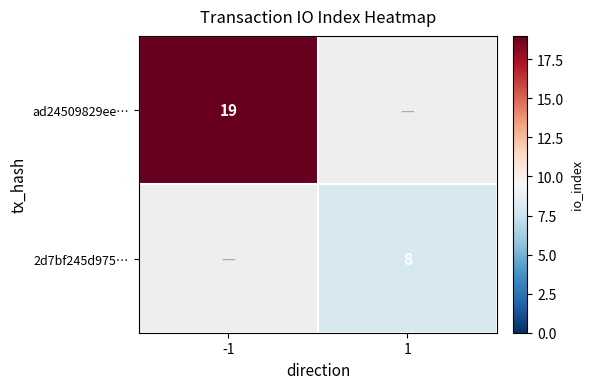

Count the number of categories in the chart.

2